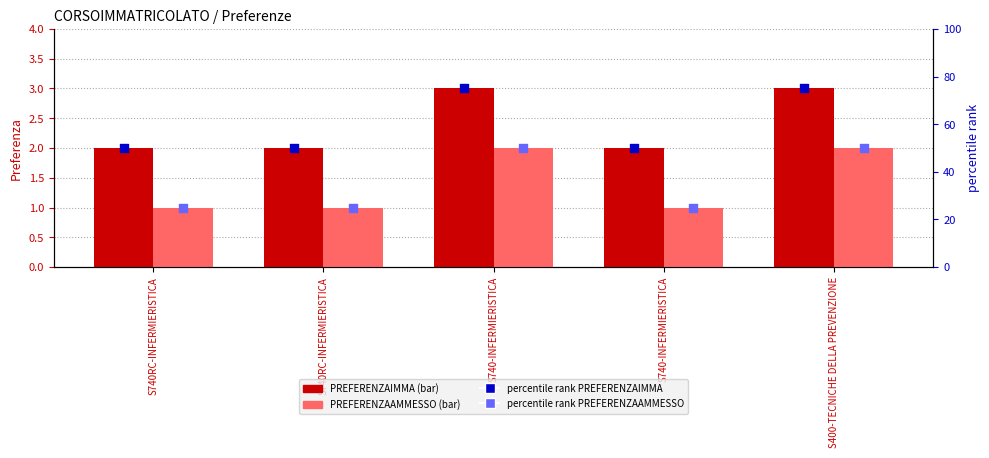

Which series contains the lowest Y value?

PREFERENZAAMMESSO